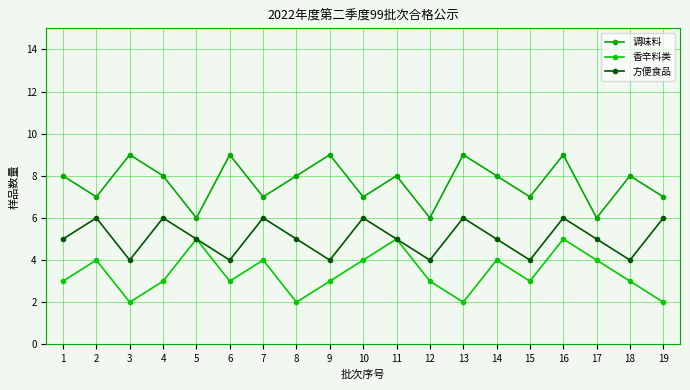

What is the minimum value for 调味料?

6